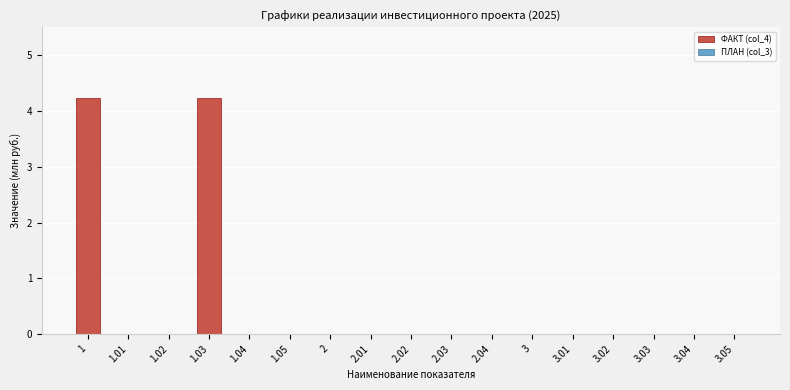

Reading left to right, transcribe all the data shown in this chart.

1=4.2	1.01=0.0	1.02=0.0	1.03=4.2	1.04=0.0	1.05=0.0	2=0.0	2.01=0.0	2.02=0.0	2.03=0.0	2.04=0.0	3=0.0	3.01=0.0	3.02=0.0	3.03=0.0	3.04=0.0	3.05=0.0